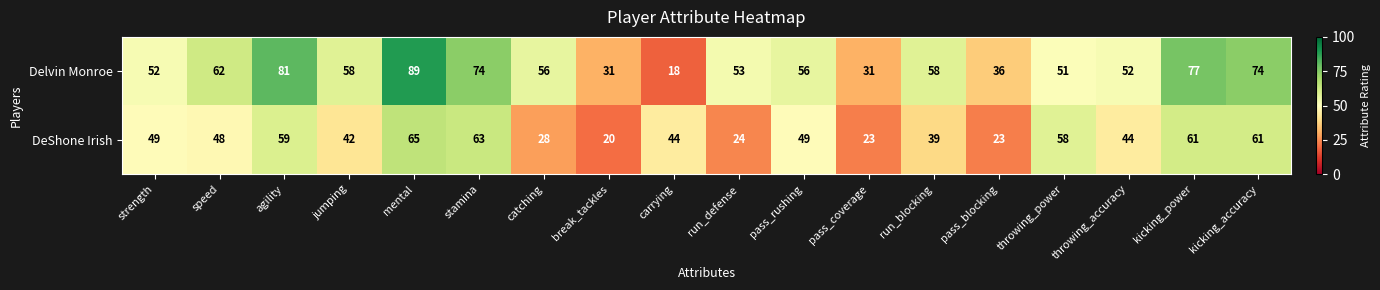

List the series in order of their overall mean, lowest first.

DeShone Irish, Delvin Monroe